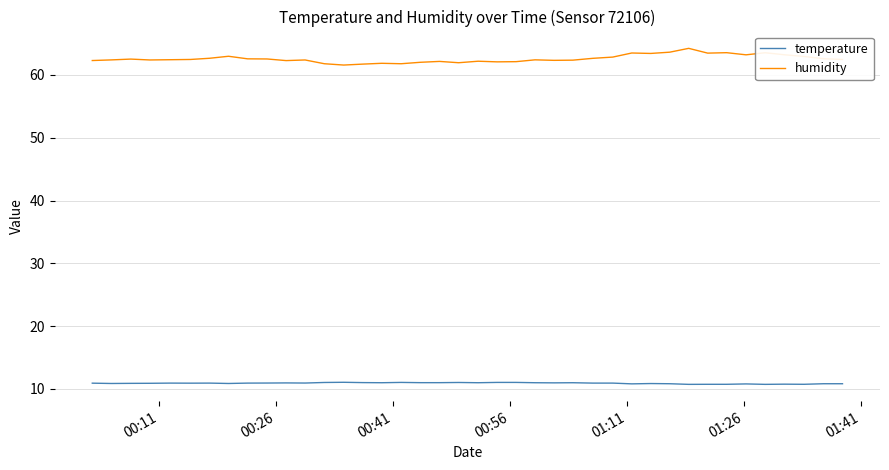

Which series has the largest range (max minus min)?

humidity